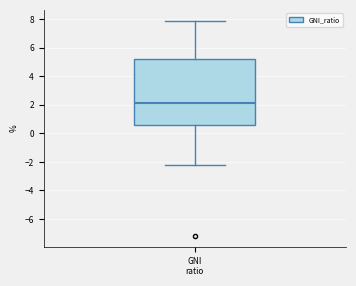

Read this box plot against the y-axis: the position of the median line, the range covered by the box, and the ends of both whiskers. The values are not printed on the chart, so give them approximately, as read against the axis.

median 2.2, box 0.6 to 5.2, whiskers -2.2 to 8.0